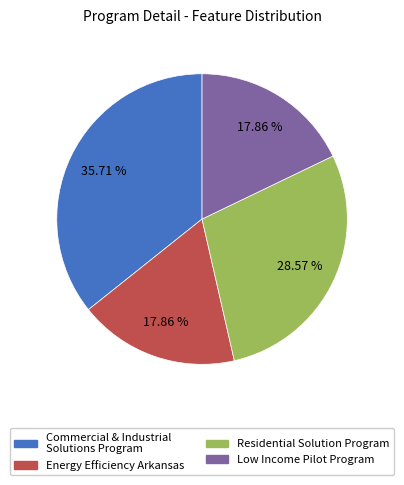

Combined, do Residential Solution Program and Commercial & Industrial Solutions Program account for over 50%?

Yes